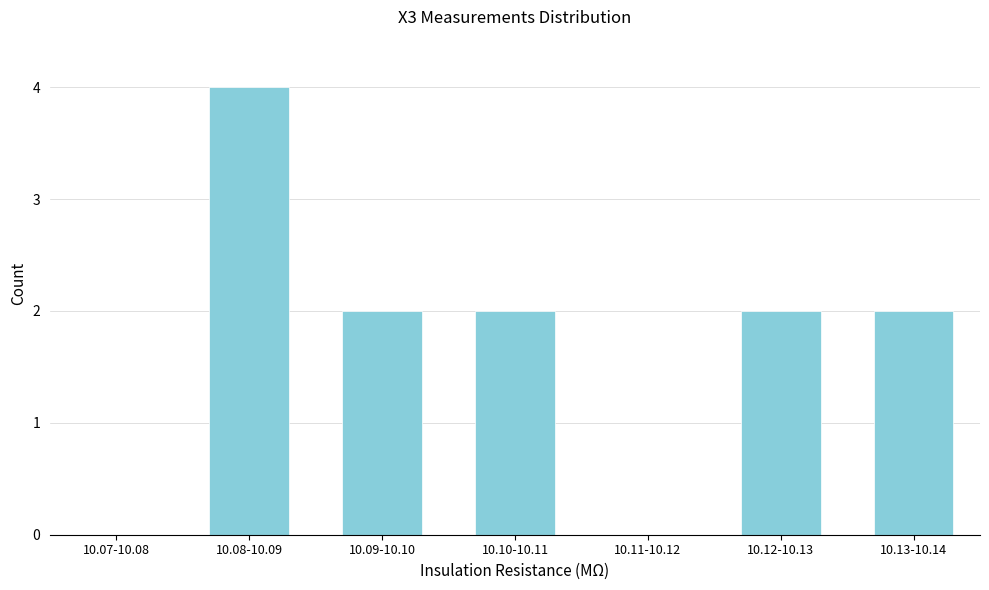

Reading left to right, what are all the values shown in this chart?

10.07-10.08=0	10.08-10.09=4	10.09-10.10=2	10.10-10.11=2	10.11-10.12=0	10.12-10.13=2	10.13-10.14=2